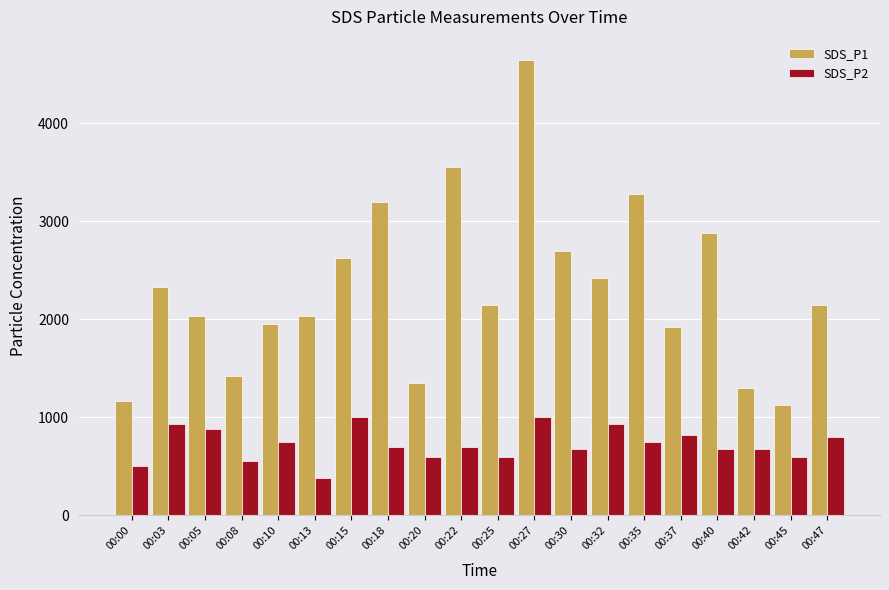

Are the bars grouped side by side (vs. stacked)?

Yes